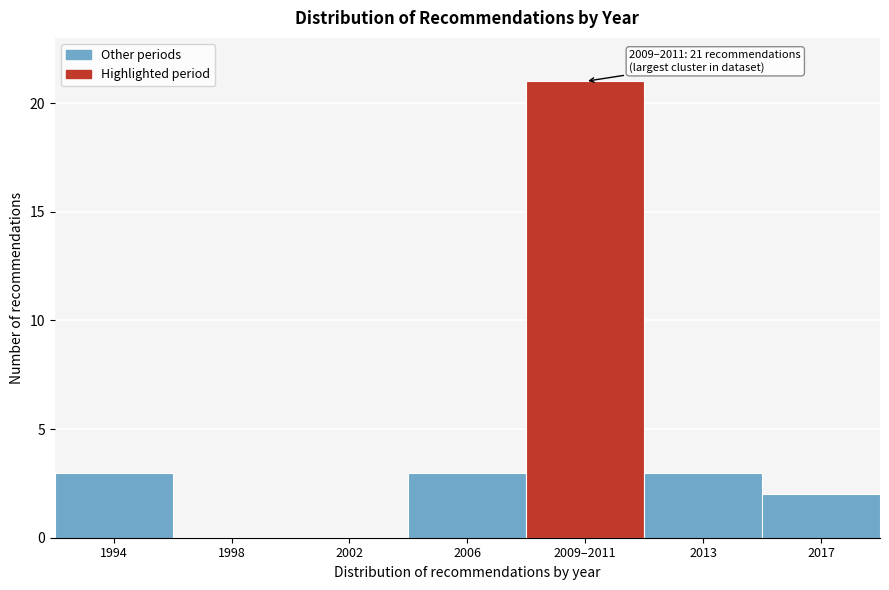

Reading left to right, list all the values displayed in this chart.

1994=3	1998=0	2002=0	2006=3	2009–2011=21	2013=3	2017=2